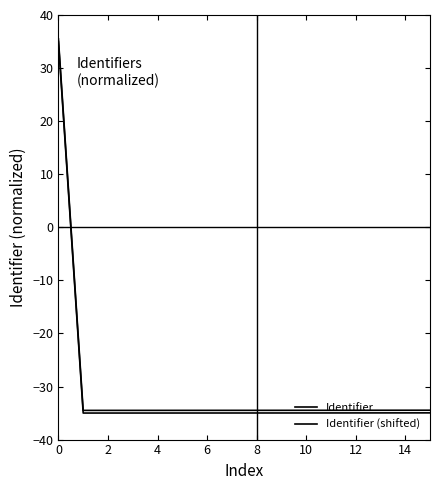

Count the number of categories in the chart.

16